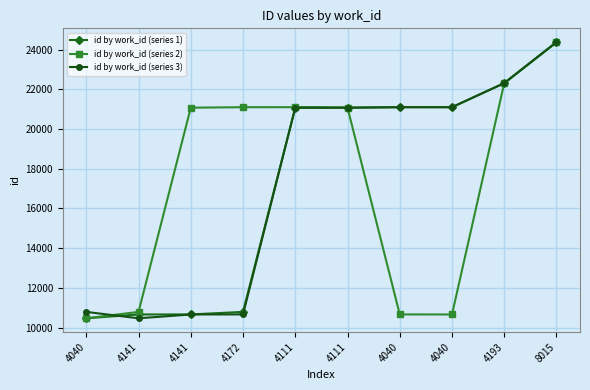

Between 4111 and 4040, which series saw the biggest shift?

id by work_id (series 2)